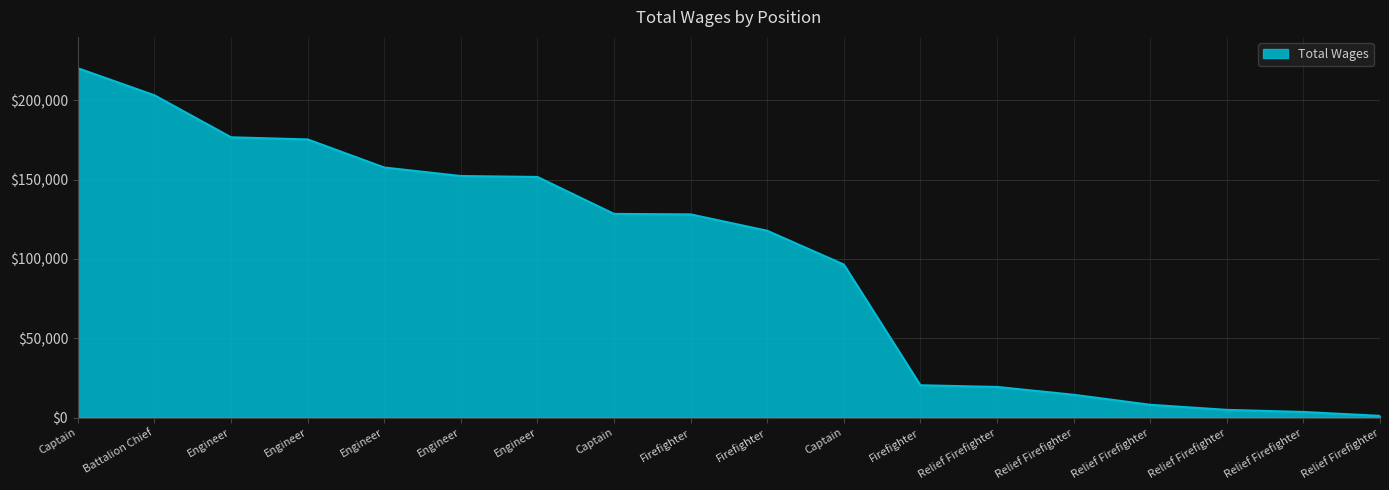

Does the chart display data point markers on the line(s)?

No